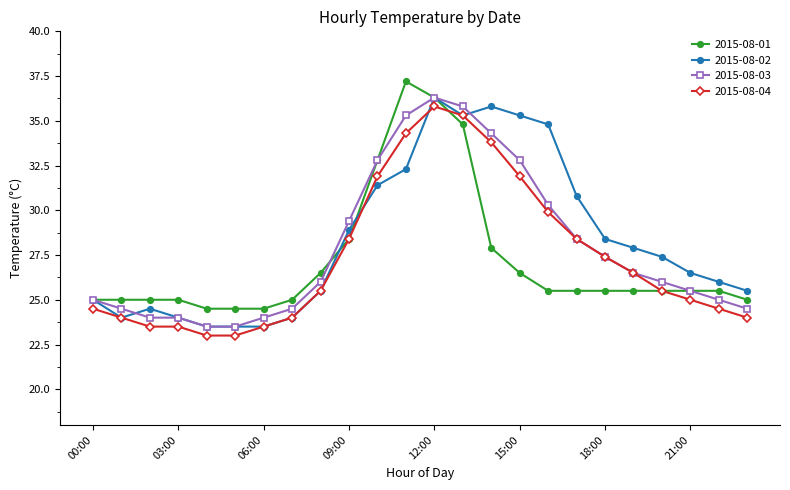

True or false: 2015-08-04 and 2015-08-01 cross at least once.

True